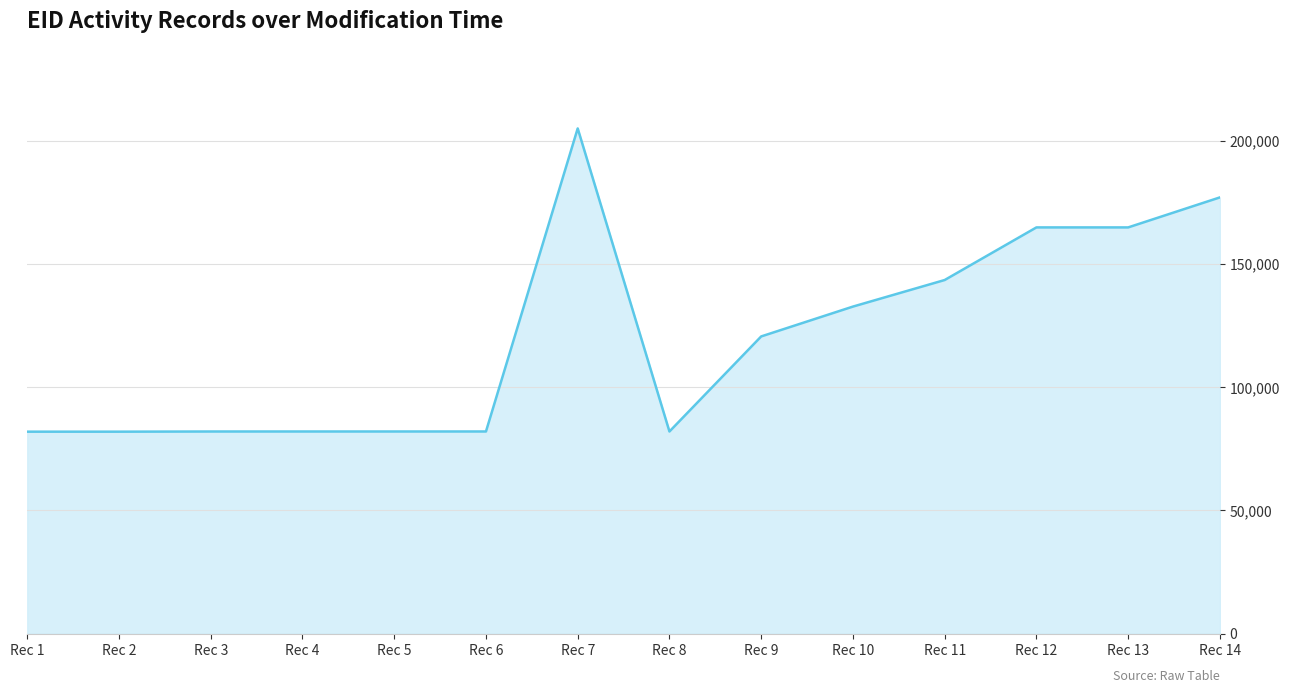

Rank the categories by value from highest to lowest.

Rec 7, Rec 14, Rec 13, Rec 12, Rec 11, Rec 10, Rec 9, Rec 6, Rec 5, Rec 4, Rec 8, Rec 3, Rec 2, Rec 1